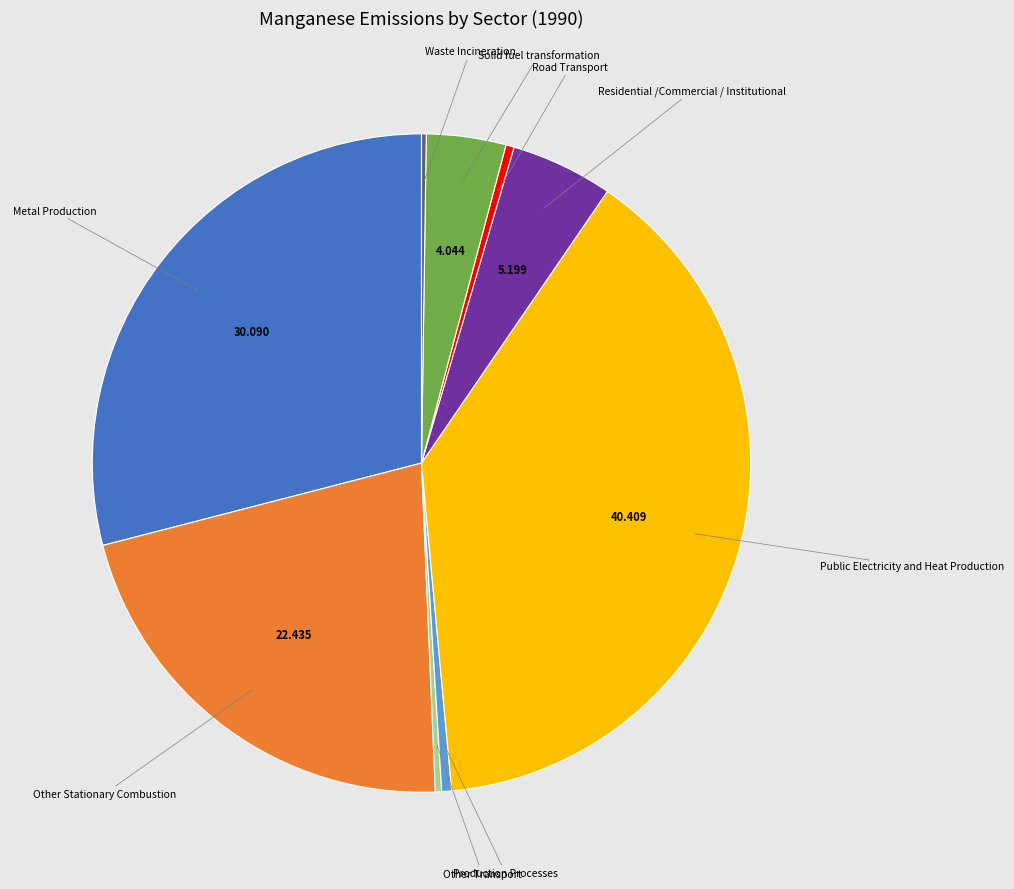

Is there any slice that represents more than half of the pie?

No